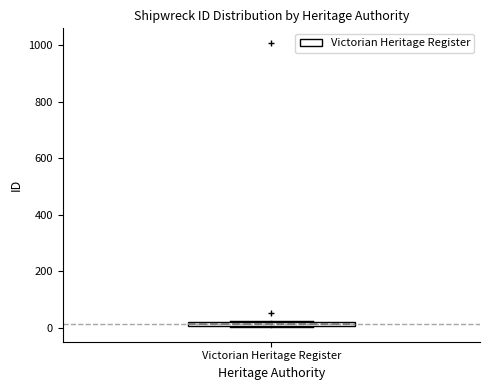

Where is the lower edge of the box for Victorian Heritage Register on the y-axis? The values are not printed on the chart, so give them approximately, as read against the axis.

0